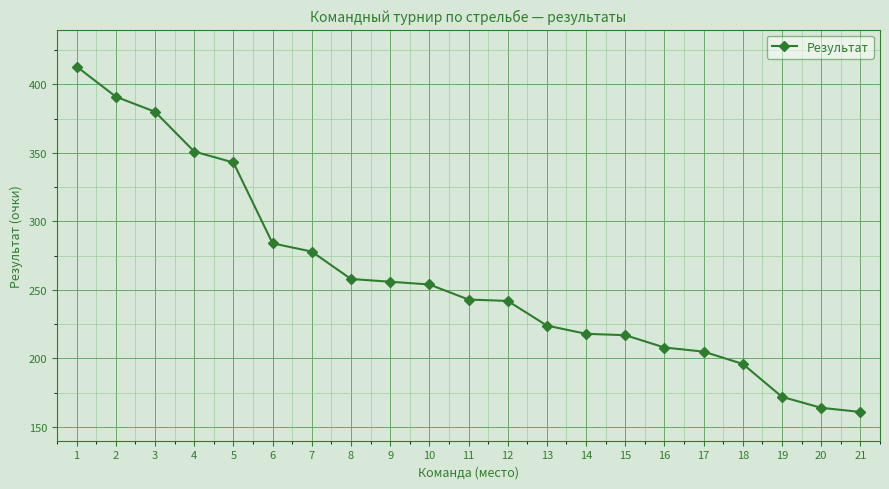

What is the average value?

260